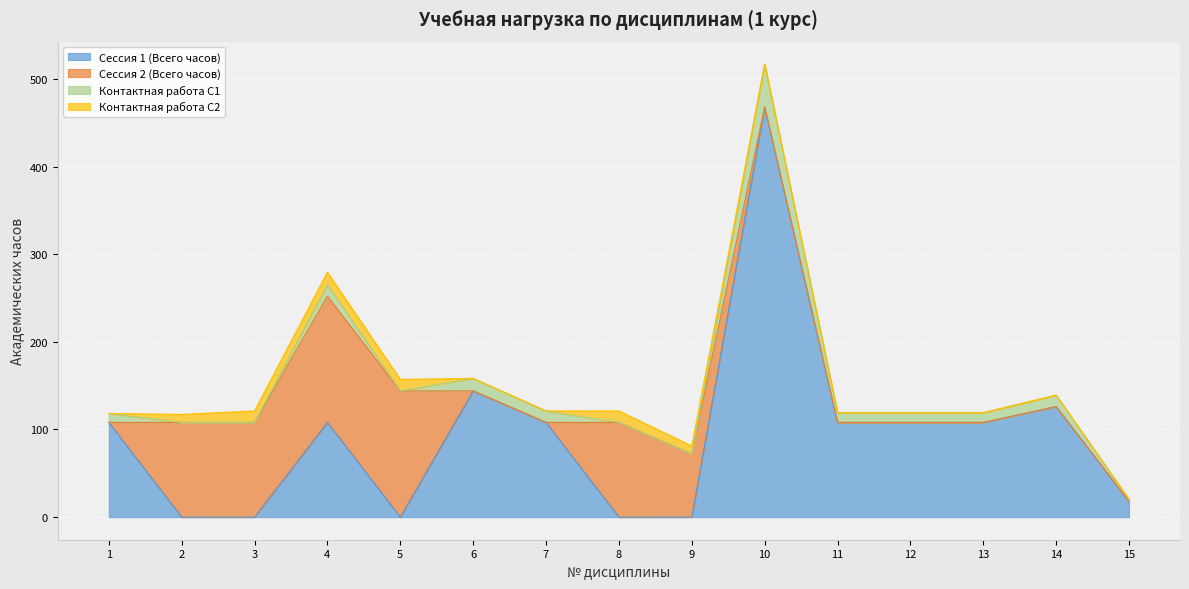

Rank the series by their maximum value, from lowest to highest.

Контактная работа С2, Контактная работа С1, Сессия 2 (Всего часов), Сессия 1 (Всего часов)